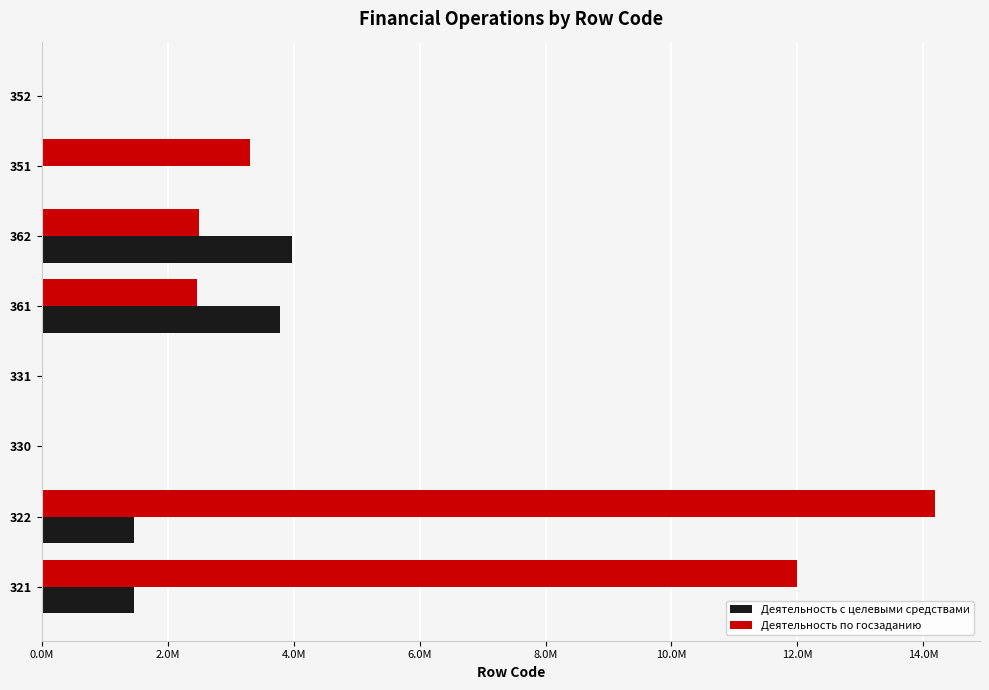

What are all the series names shown in the legend?

Деятельность с целевыми средствами, Деятельность по госзаданию